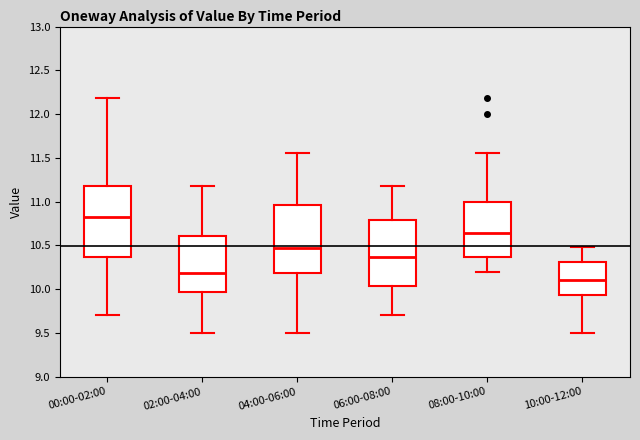

Reading left to right, transcribe this box plot: for each box, give where its median line is, the range the box spans, and where its two whiskers end, as read against the y-axis. The values are not printed on the chart, so give them approximately, as read against the axis.

00:00-02:00: median 10.85, box 10.35 to 11.20, whiskers 9.70 to 12.20
02:00-04:00: median 10.20, box 9.95 to 10.60, whiskers 9.50 to 11.20
04:00-06:00: median 10.45, box 10.20 to 10.95, whiskers 9.50 to 11.55
06:00-08:00: median 10.35, box 10.05 to 10.80, whiskers 9.70 to 11.20
08:00-10:00: median 10.65, box 10.35 to 11.00, whiskers 10.20 to 11.55
10:00-12:00: median 10.10, box 9.95 to 10.30, whiskers 9.50 to 10.50